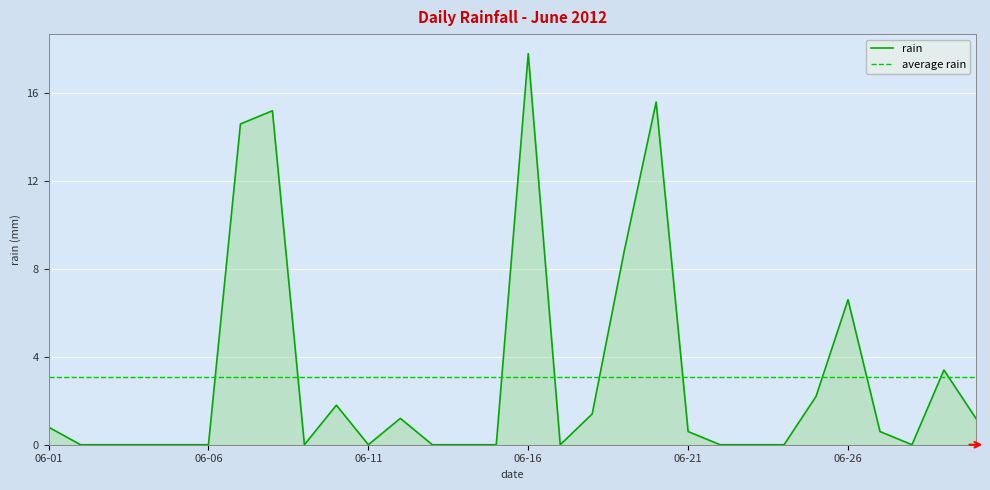

At which category does the chart reach its minimum across all series?

2012-06-02